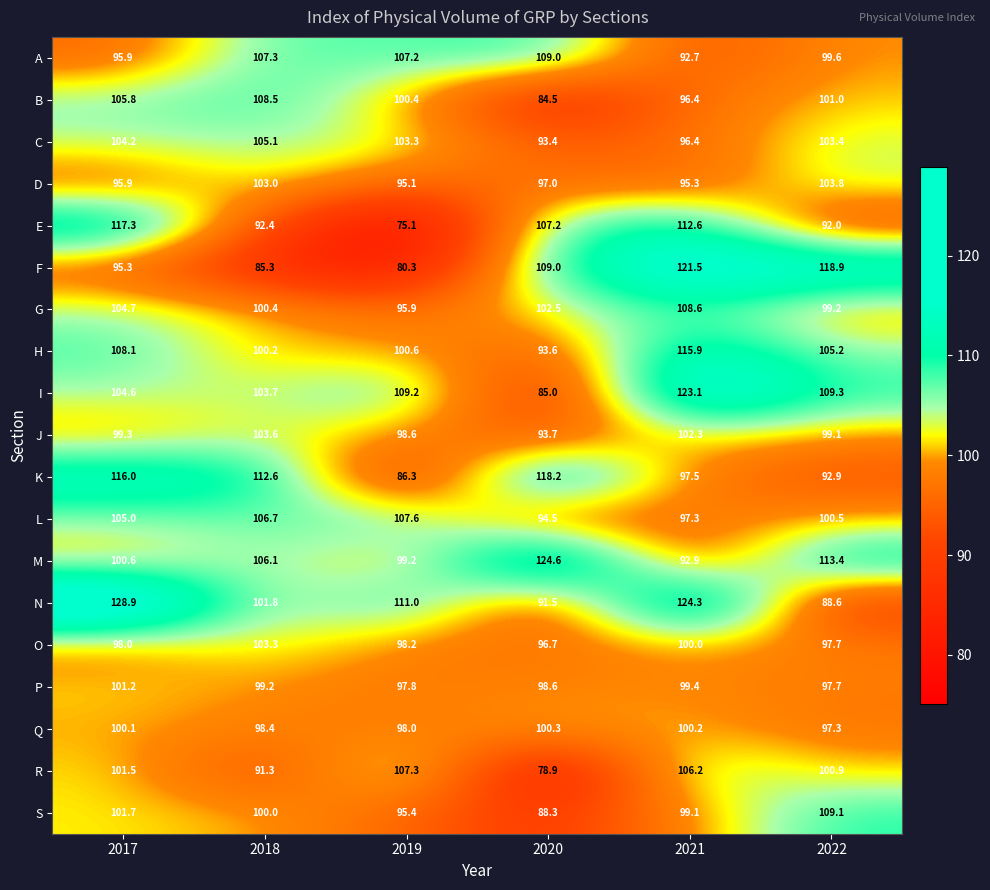

What is the difference between the second highest and second lowest values in the K series?

23.1